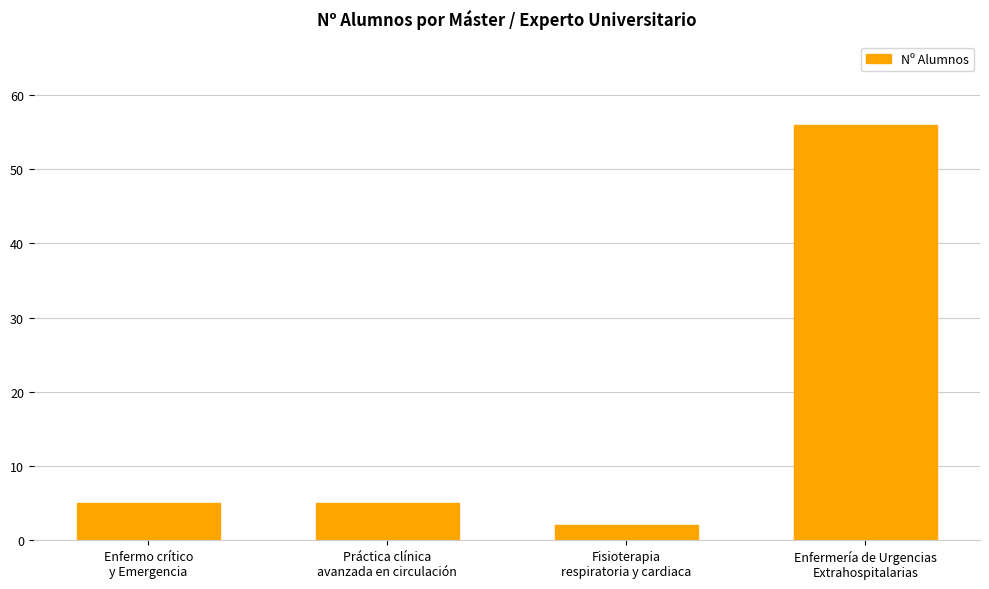

What is the label of the 2nd bar from the right?

Fisioterapia
respiratoria y cardiaca